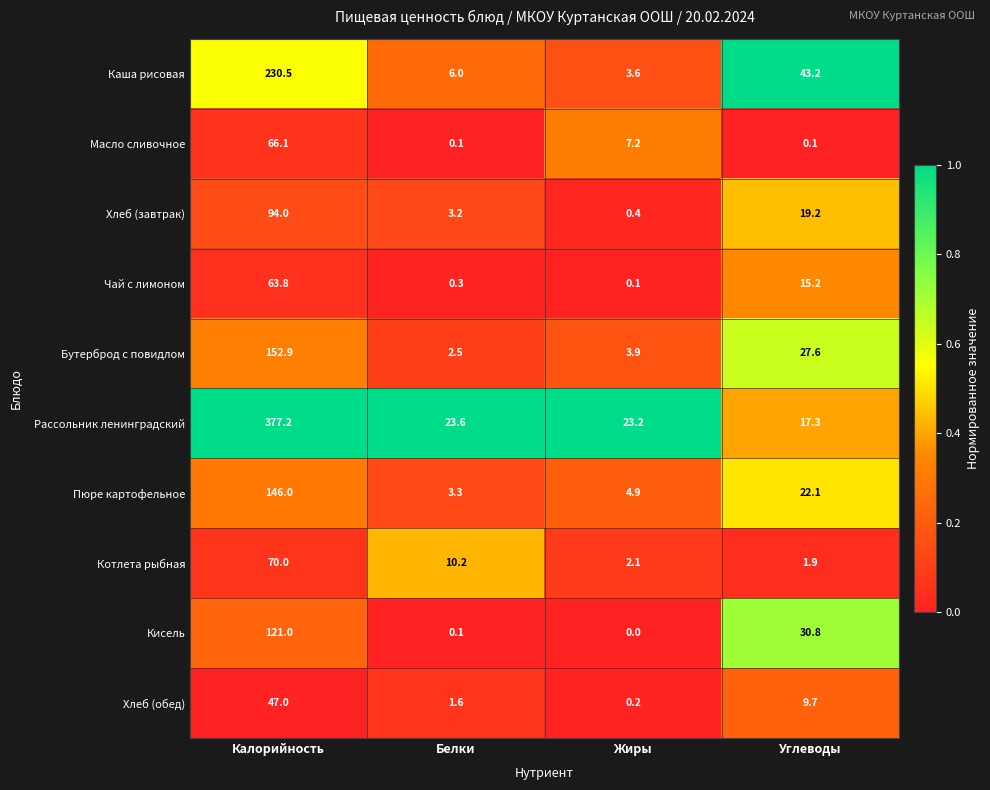

List the series in order of their peak value, lowest first.

Хлеб (обед), Чай с лимоном, Масло сливочное, Котлета рыбная, Хлеб (завтрак), Кисель, Пюре картофельное, Бутерброд с повидлом, Каша рисовая, Рассольник ленинградский